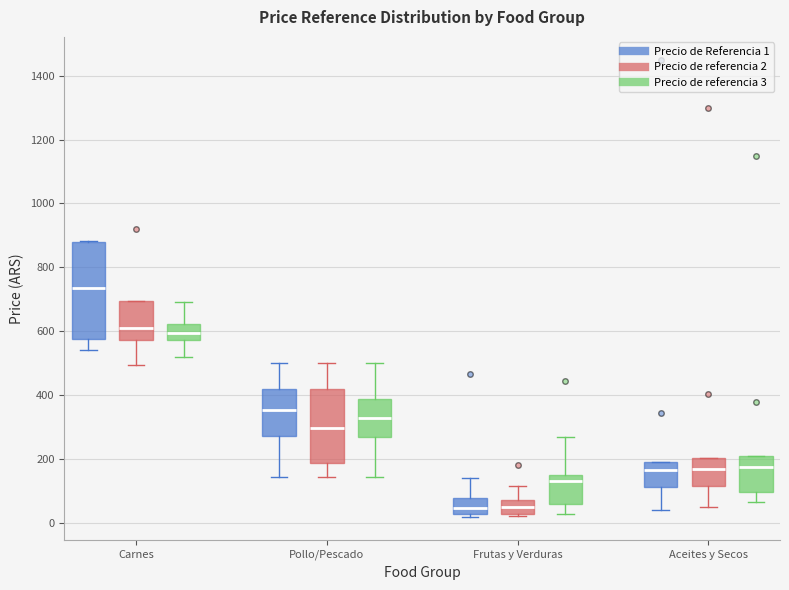

Which box is the tallest, from its lower edge to its upper edge?

Carnes (Precio de Referencia 1)